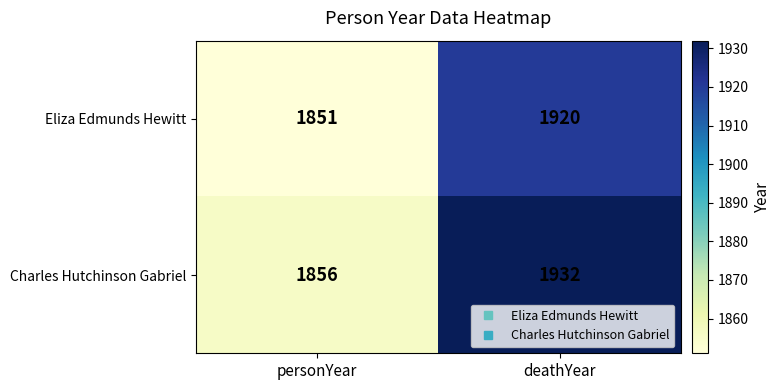

What is the spread (max minus min) of values at personYear?

5